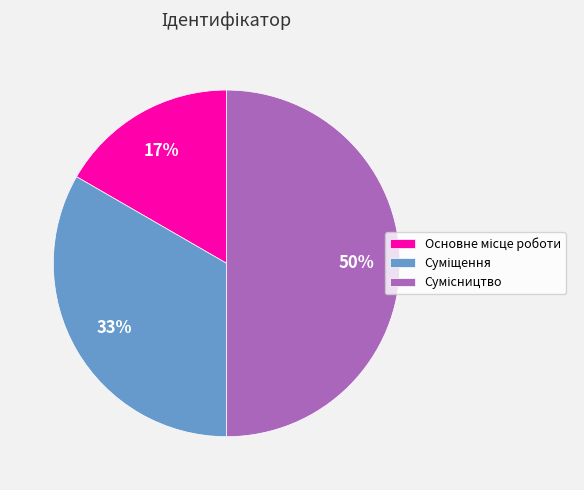

To the nearest percent, what is the average slice percentage?

33%